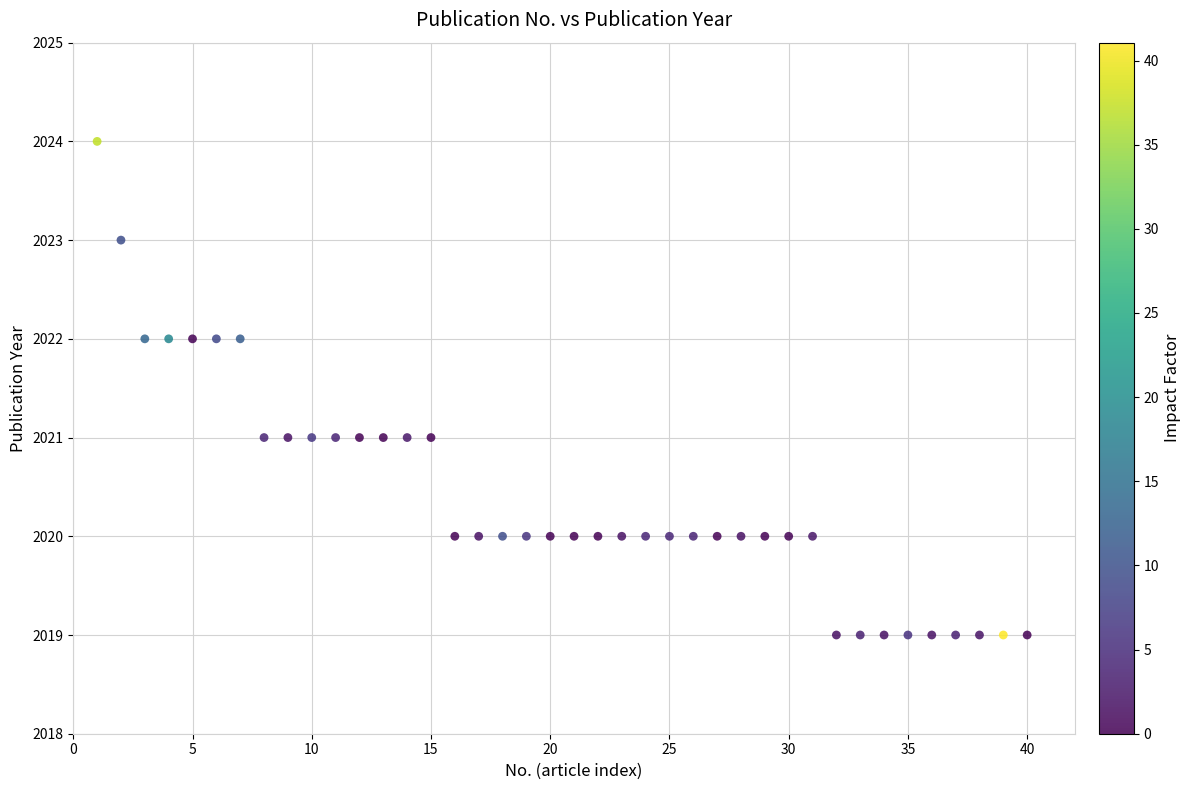

What is the range of Y values (max minus min)?

5